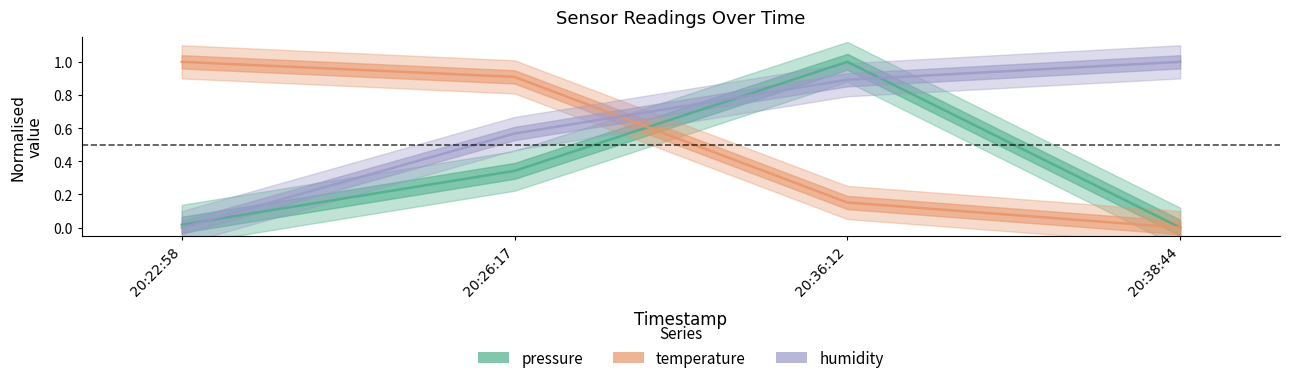

Reading left to right, what are all the values shown in this chart?

pressure: 0.0	0.3	1.0	0.0
temperature: 1.0	0.9	0.2	0.0
humidity: 0.0	0.6	0.9	1.0